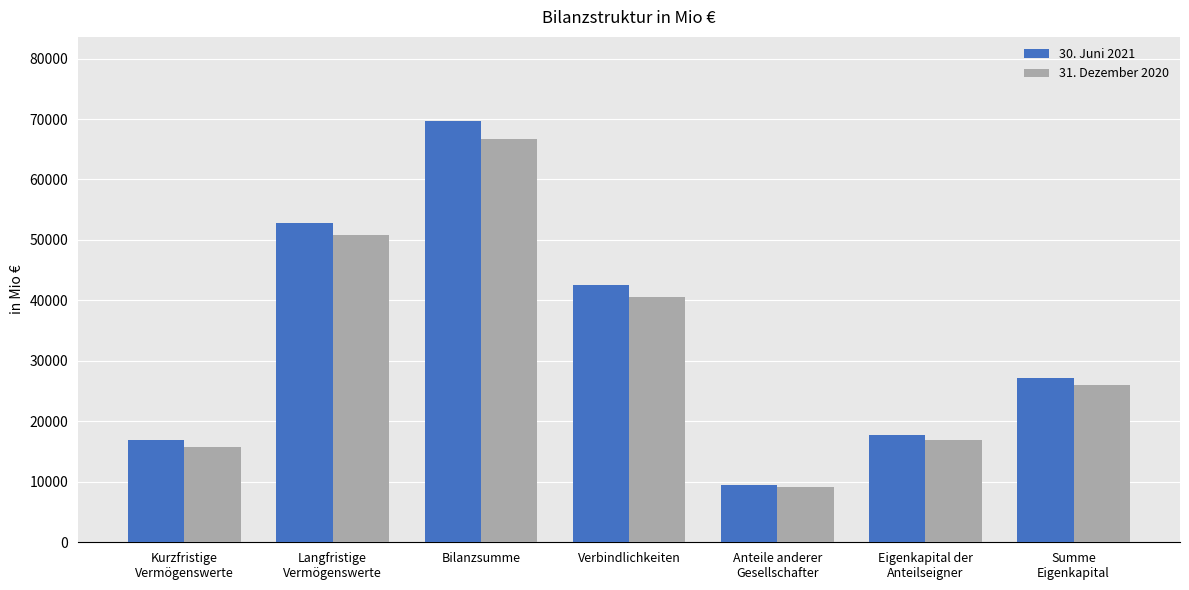

What is the maximum value for 31. Dezember 2020?

66646